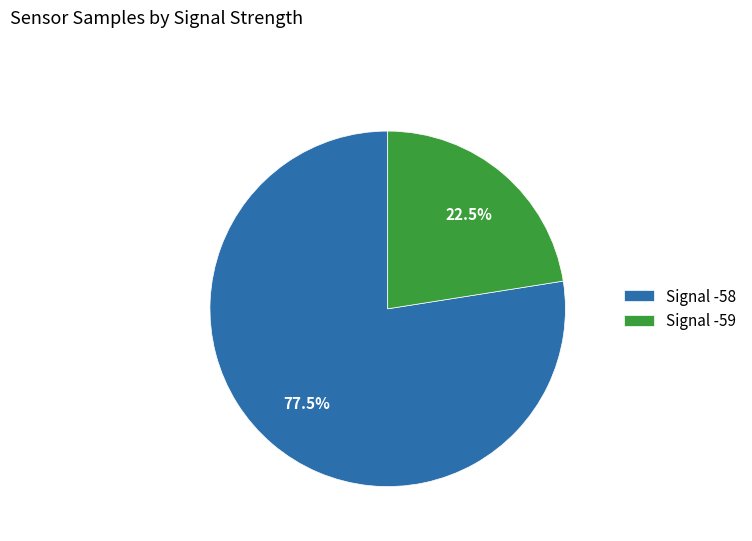

What is the majority slice?

Signal -58